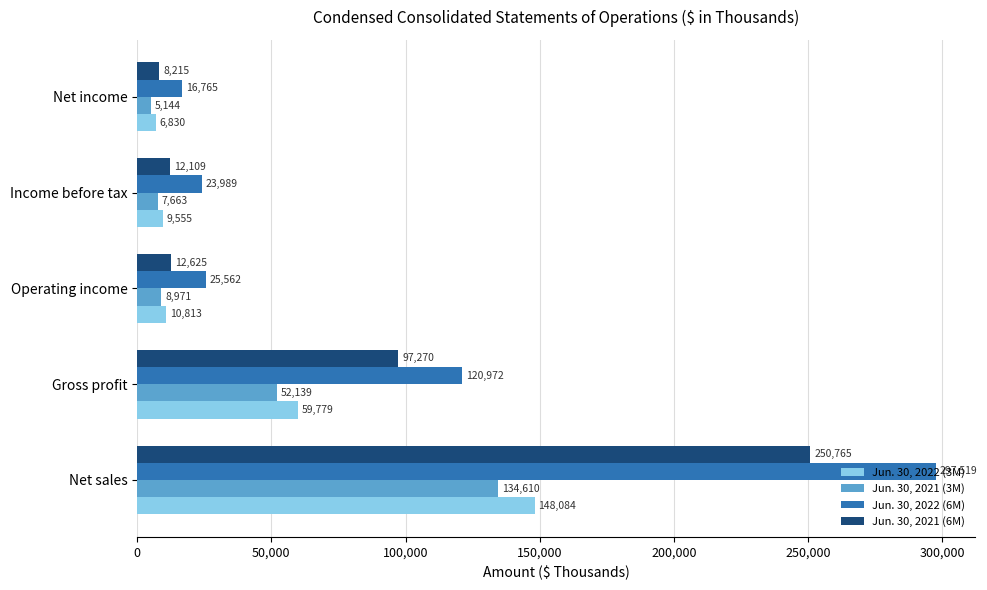

Where is Jun. 30, 2021 (3M) nearest to the value 69877?

Gross profit